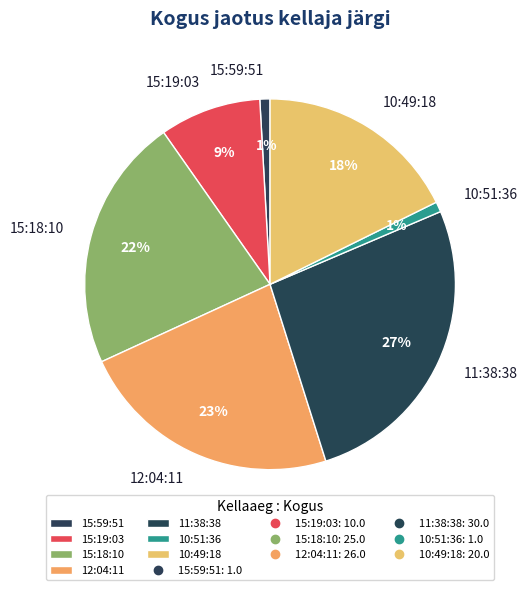

What percentage is the 15:18:10 slice, to the nearest percent?

22%